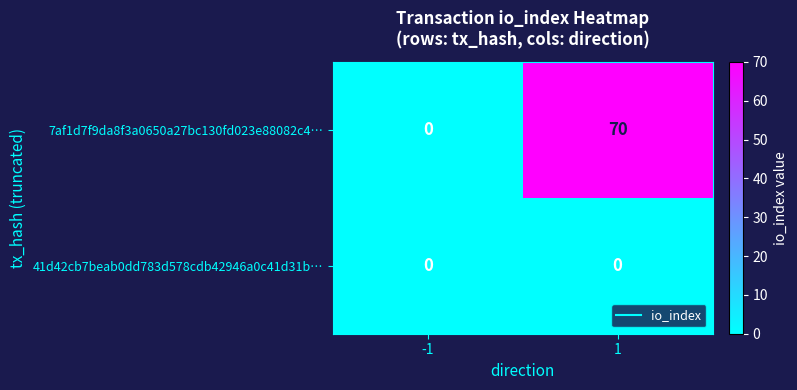

Count the number of data series in this chart.

2